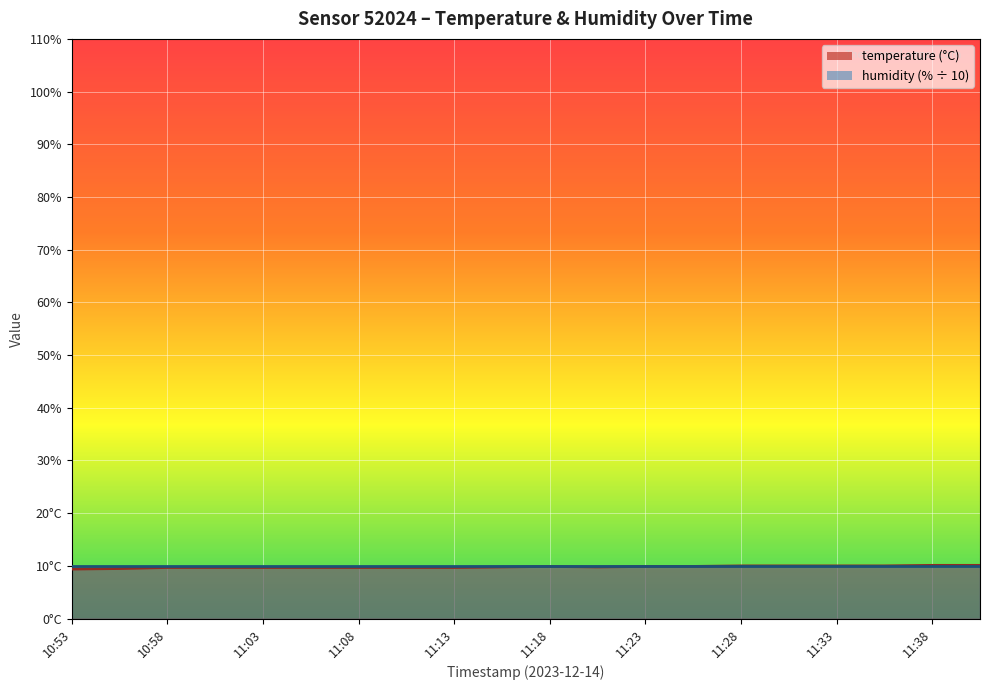

What is the label of the 5th point from the left?

11:03